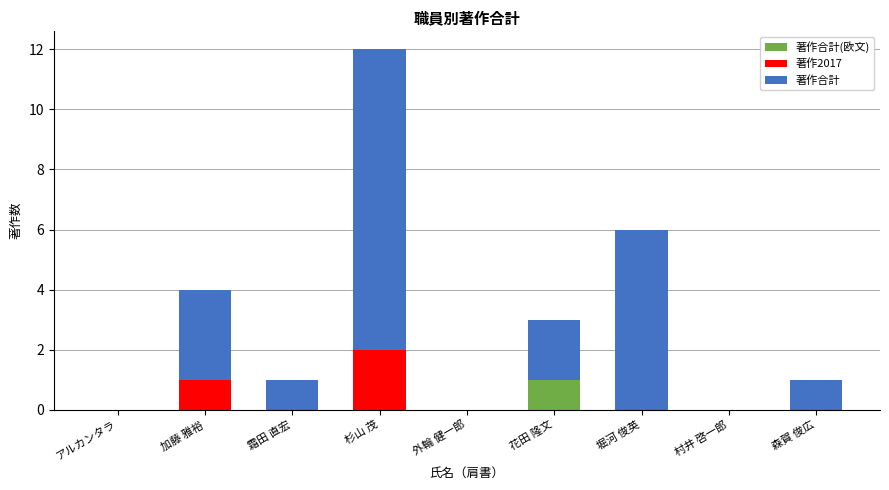

At which category is the sum across all series the highest?

杉山 茂